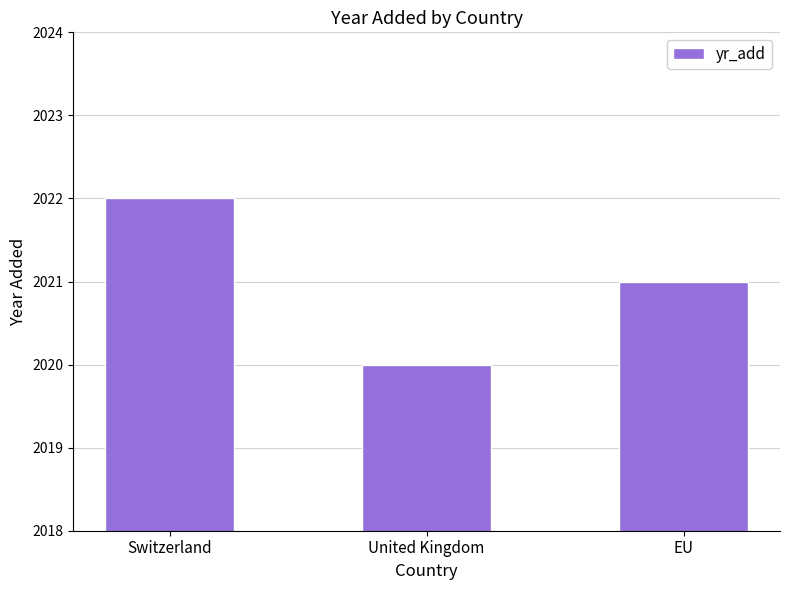

How many values are between 2020 and 2022?

3